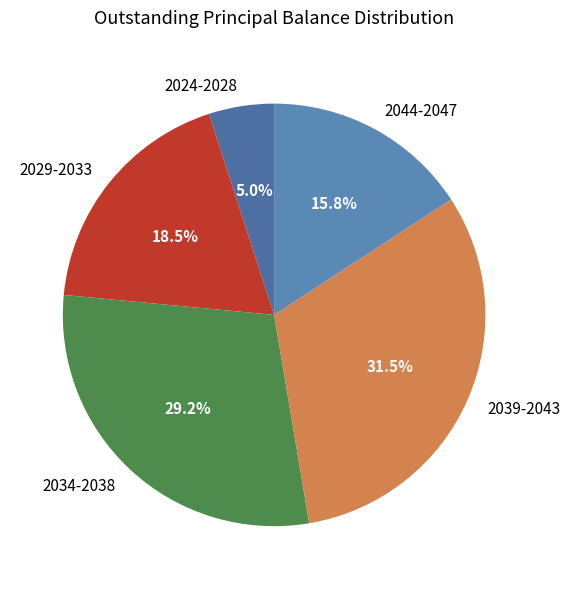

Rank the categories by value from highest to lowest.

2039-2043, 2034-2038, 2029-2033, 2044-2047, 2024-2028